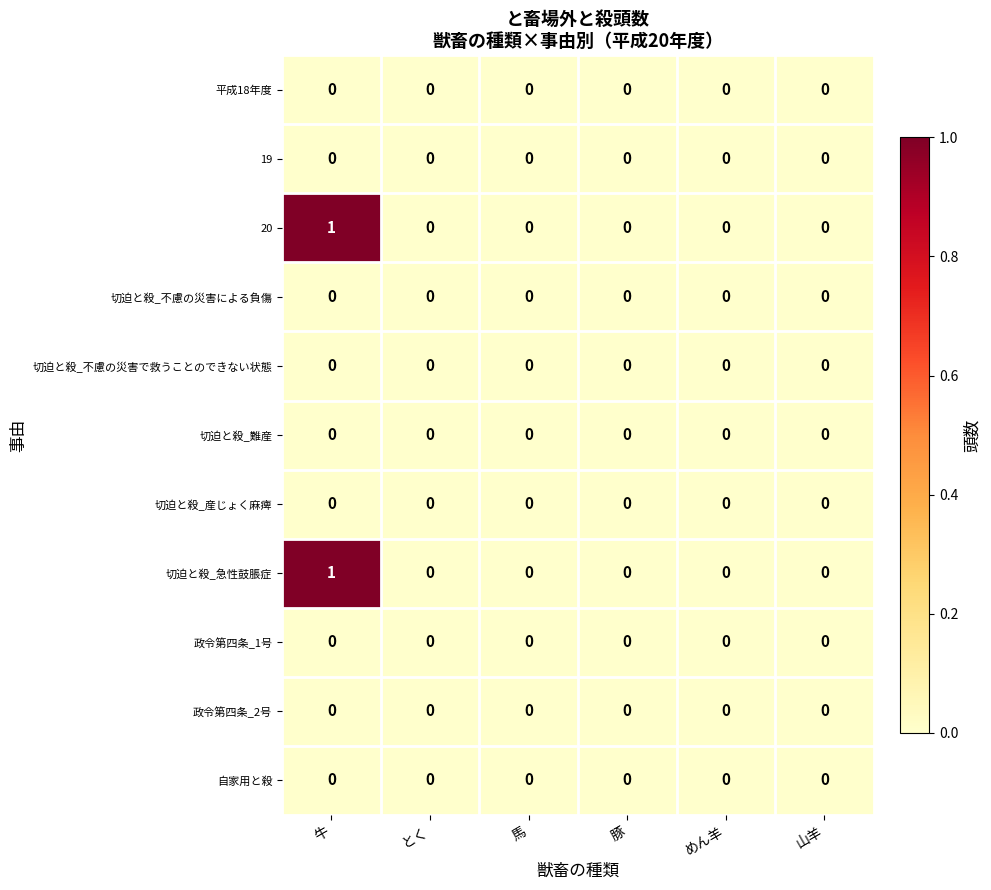

At which category is the sum across all series the highest?

牛